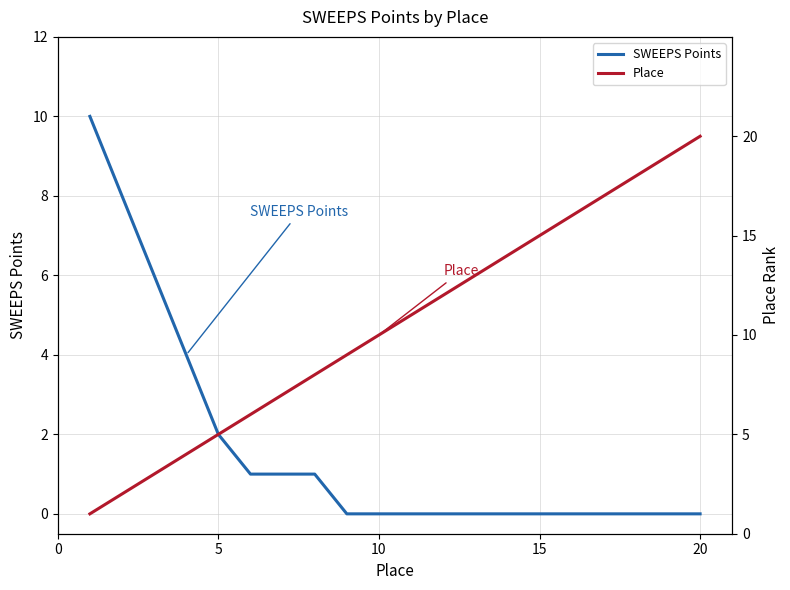

What is the value of the SWEEPS Points point at the 8th from the left?

1